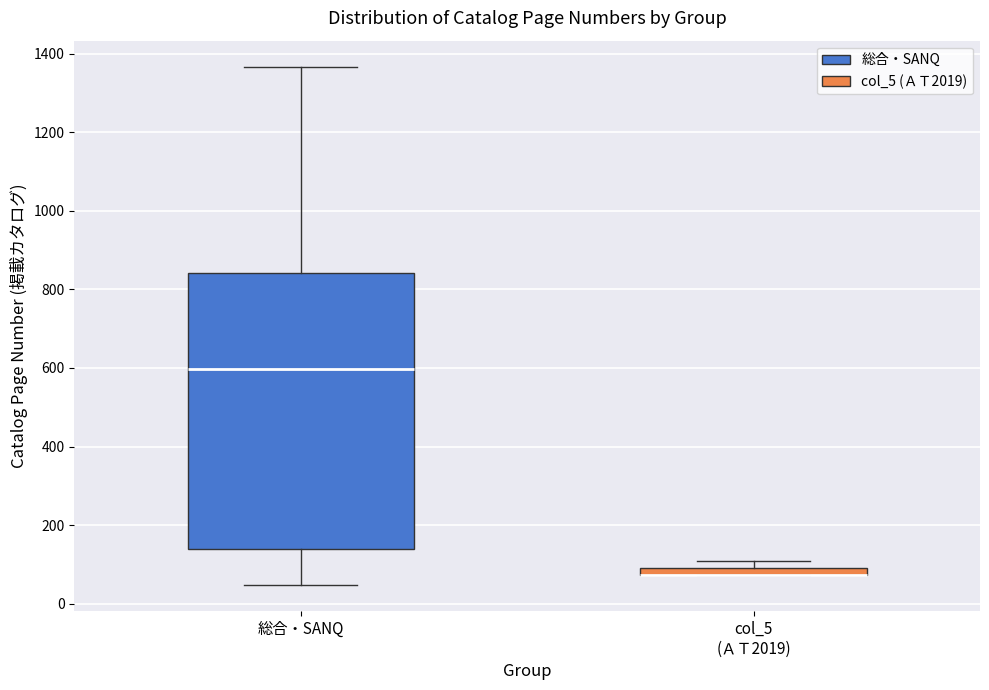

Comparing the boxes themselves (not the whiskers), which one is the tallest?

総合・SANQ